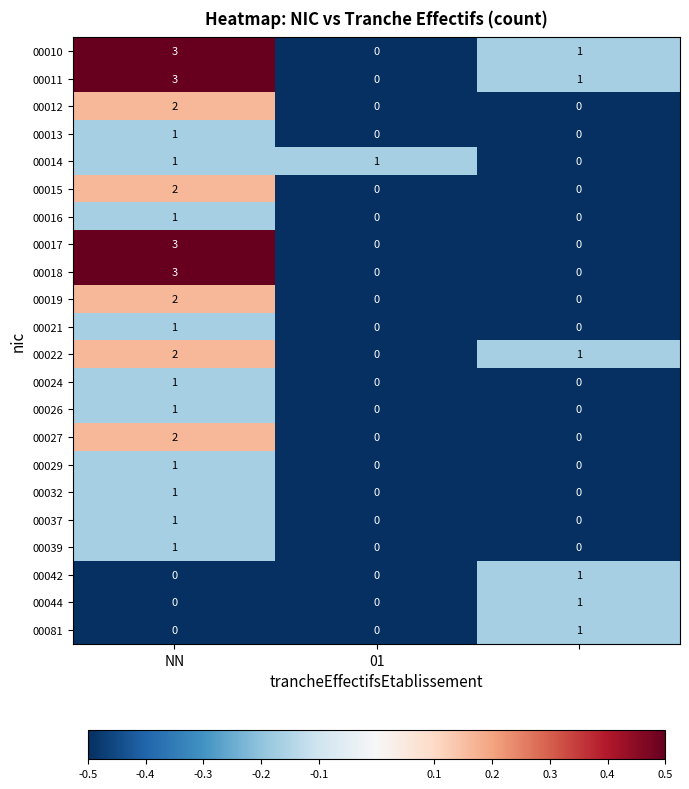

How many 00032 values are between 0 and 1?

3